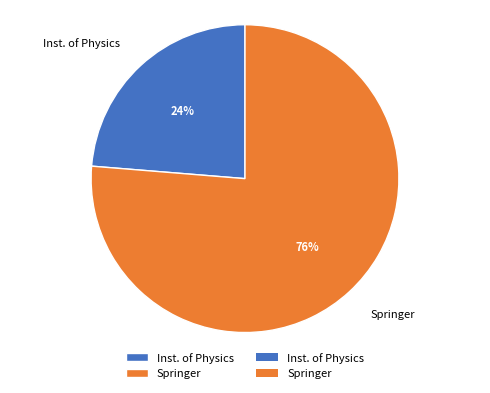

Which slice is the smallest?

Inst. of Physics